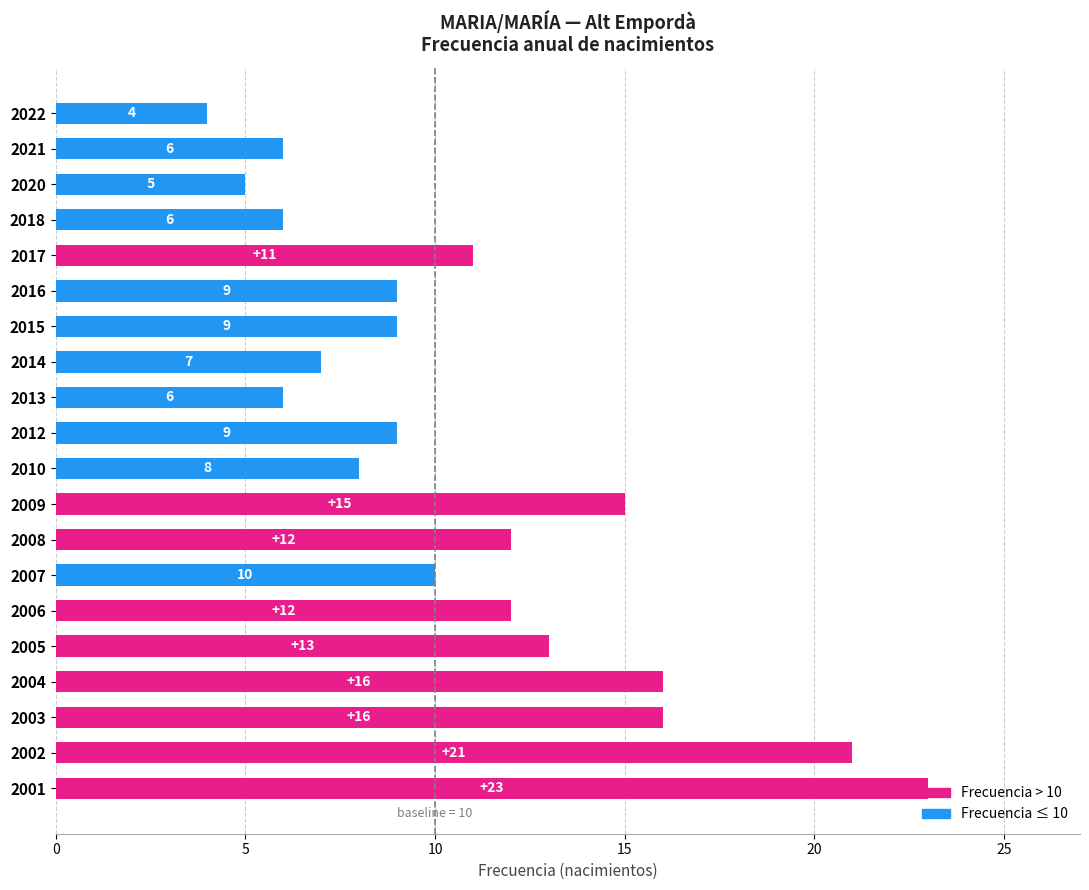

What is the value of the 11th bar from the top?

8